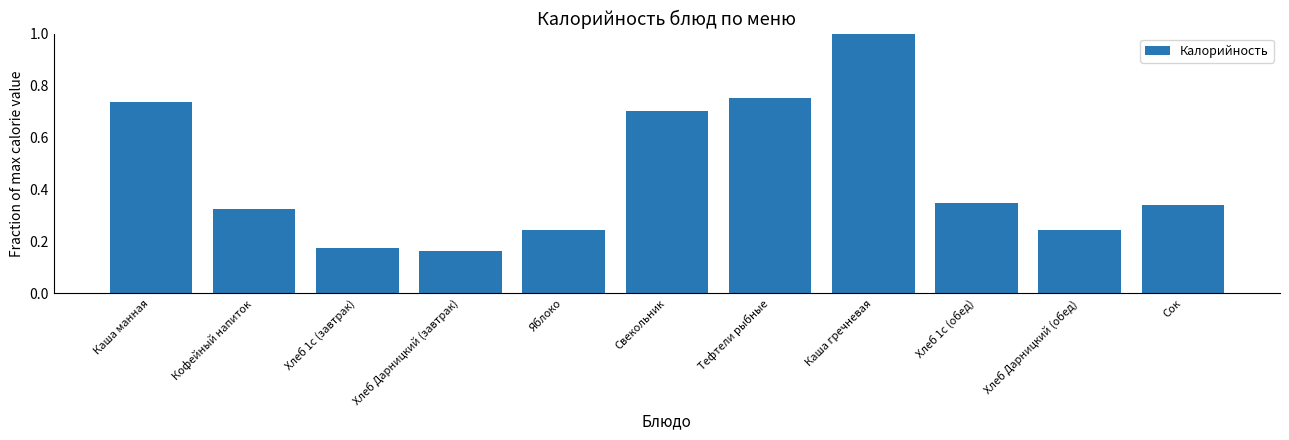

The value at Хлеб 1с (завтрак) is 0.3. True or false?

False